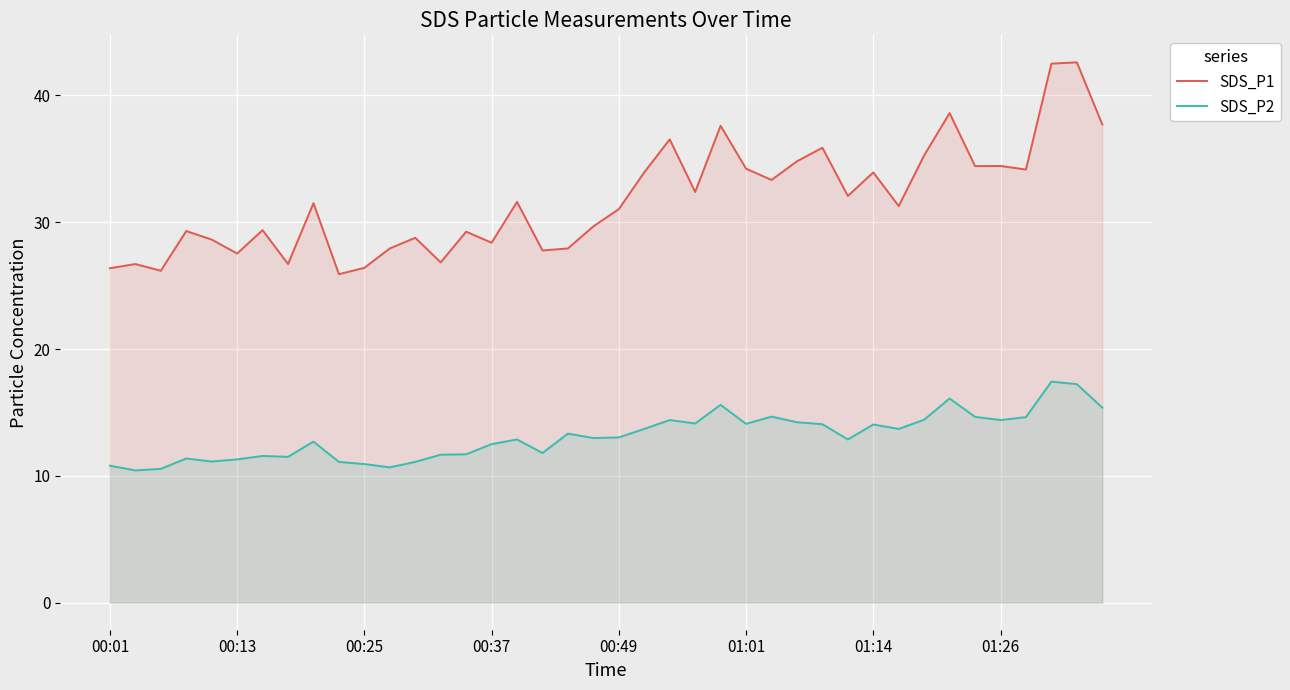

What is the average value of the SDS_P1 series?

31.7